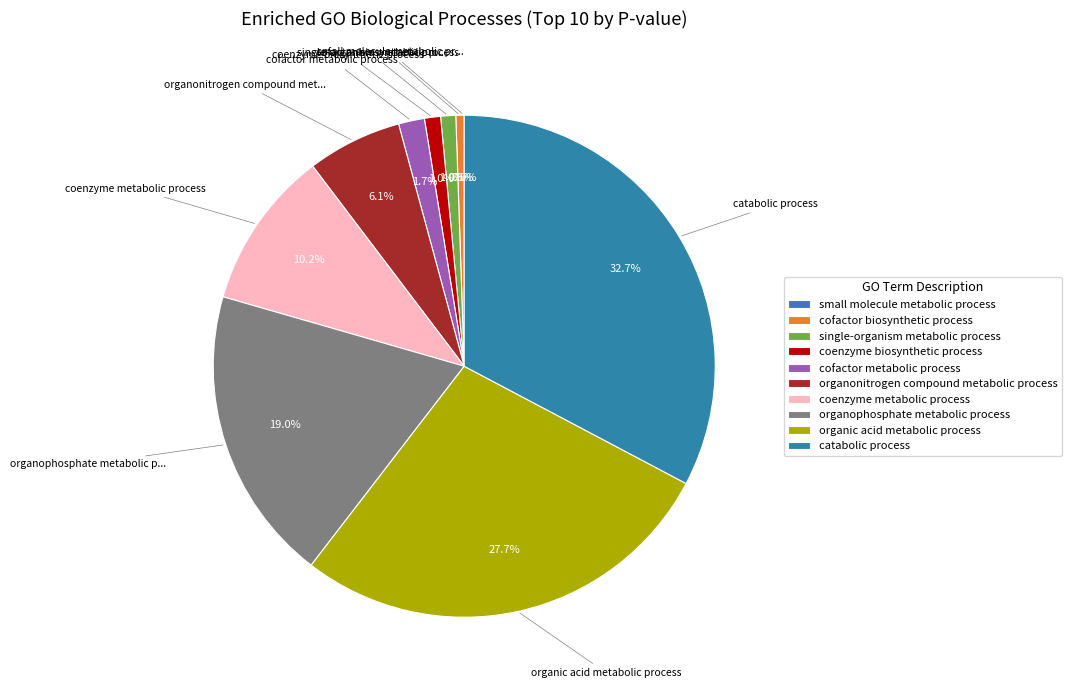

What percentage is the cofactor biosynthetic process slice, to the nearest percent?

1%